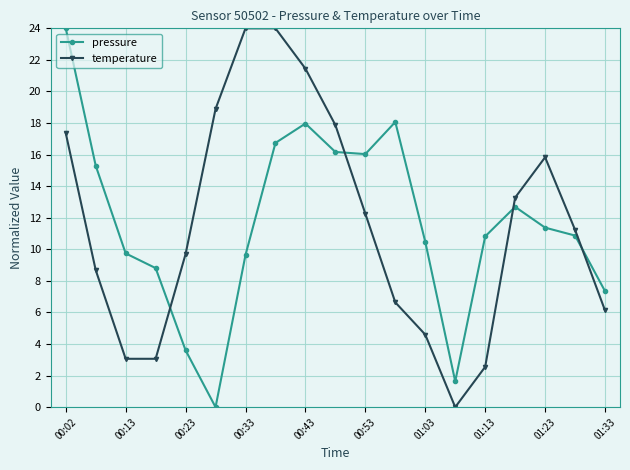

Is this an area chart (filled region under the line)?

No